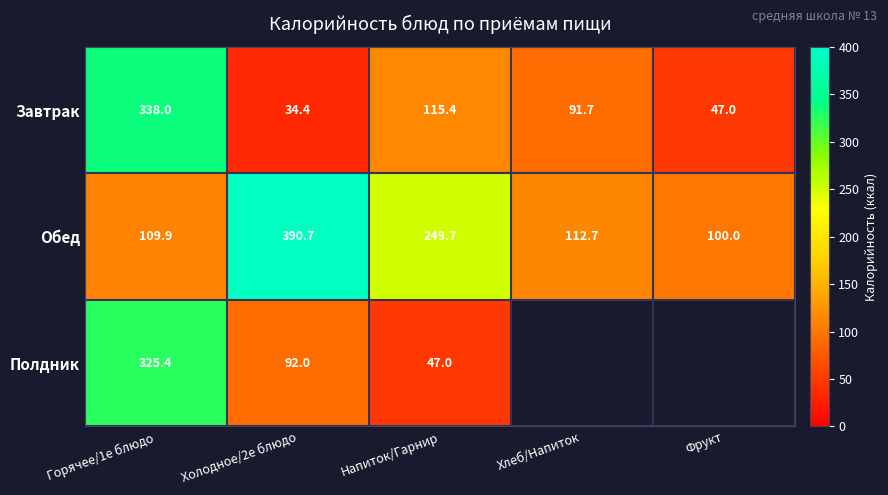

What is the sum of all Обед values?

963.0